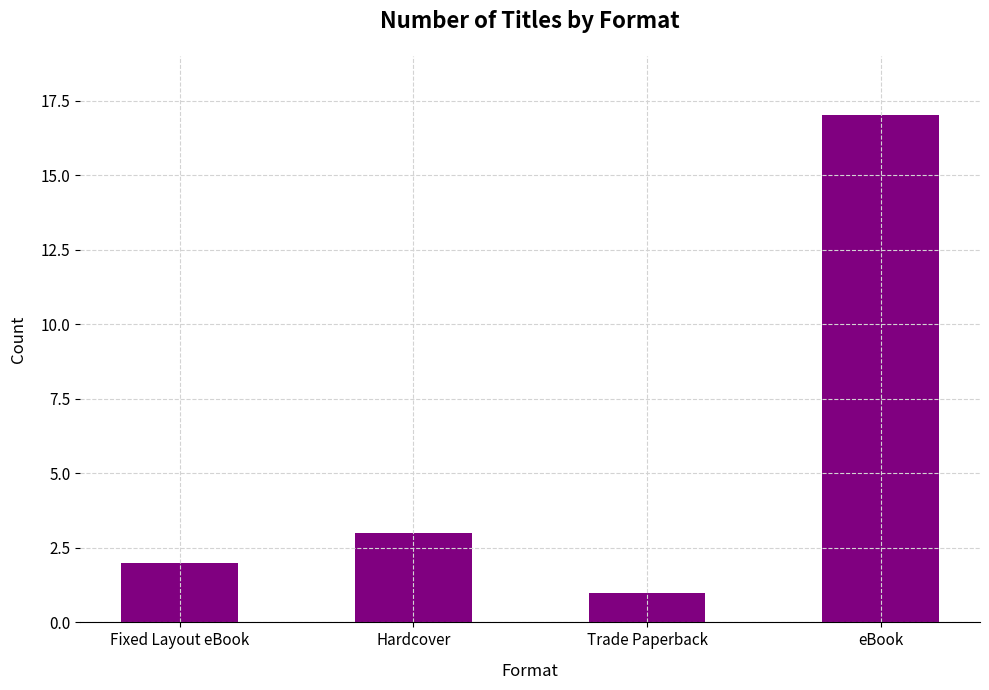

Reading left to right, transcribe all the data shown in this chart.

Fixed Layout eBook=2	Hardcover=3	Trade Paperback=1	eBook=17